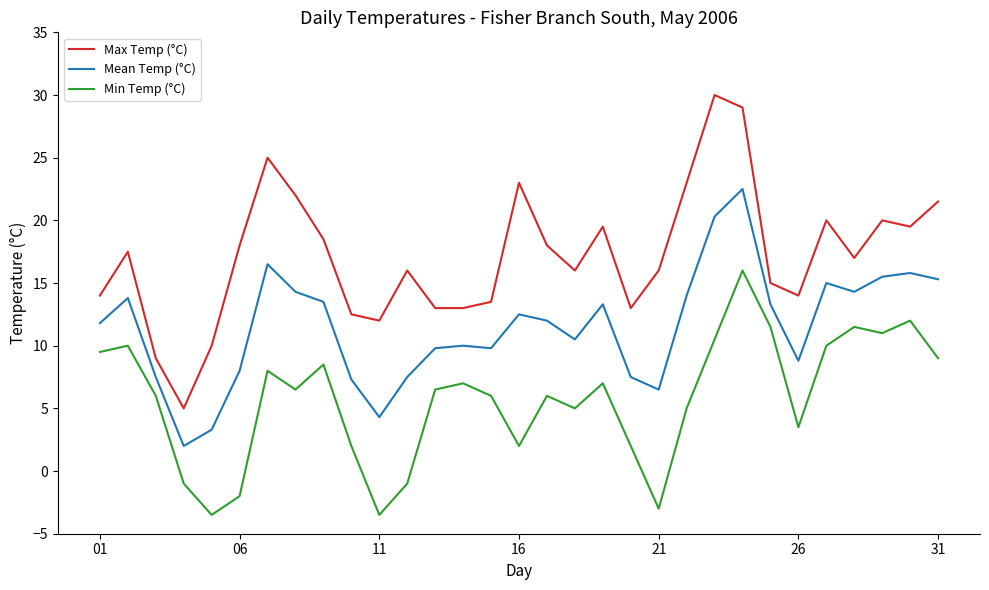

What is the maximum value for Max Temp (°C)?

30.0